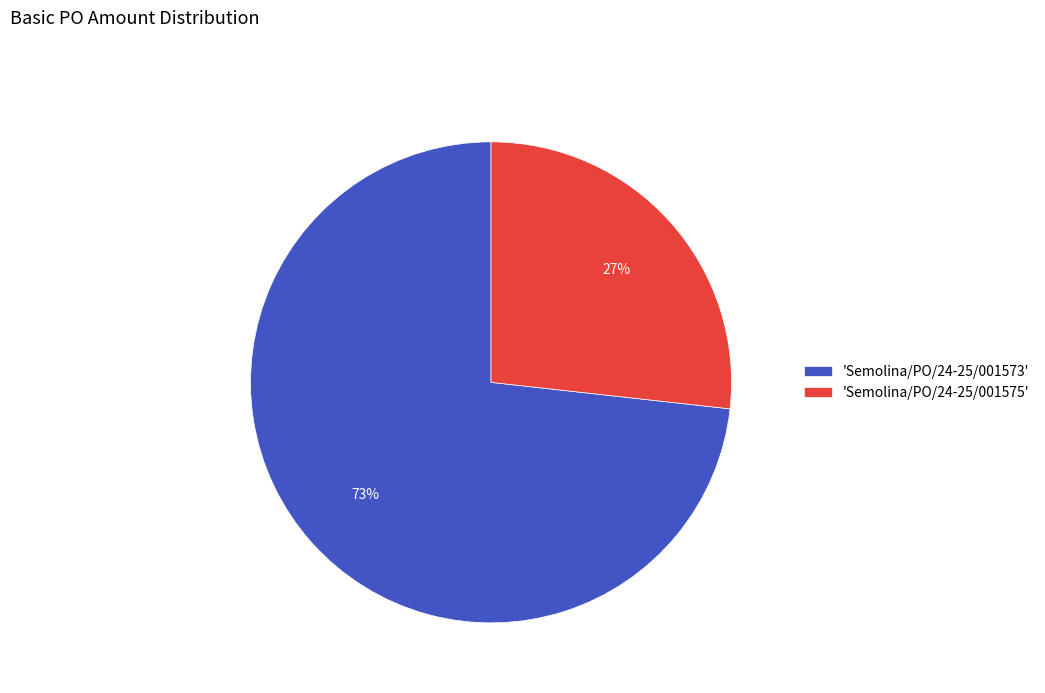

Rank the categories by value from highest to lowest.

'Semolina/PO/24-25/001573', 'Semolina/PO/24-25/001575'